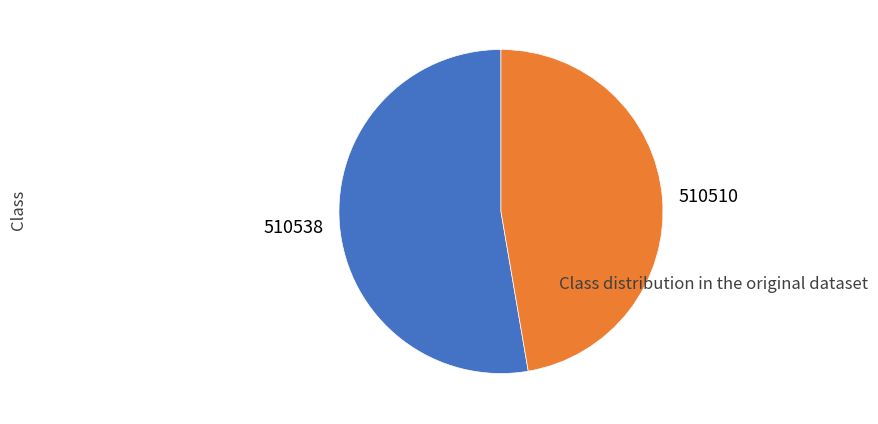

Is 510510 the majority of the pie?

No